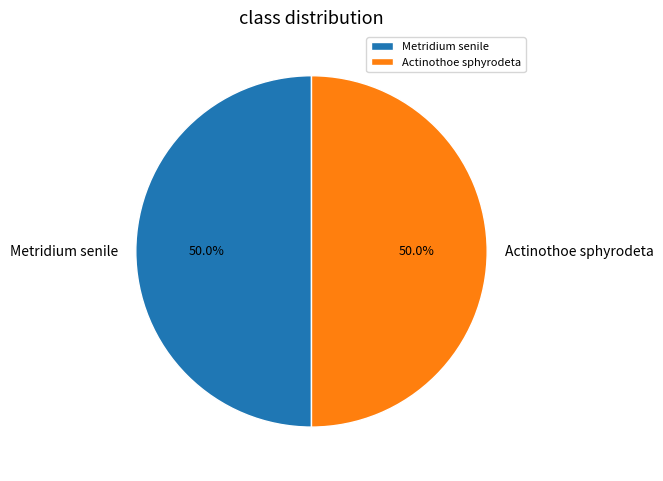

What percentage is the Actinothoe sphyrodeta slice, to the nearest percent?

50%